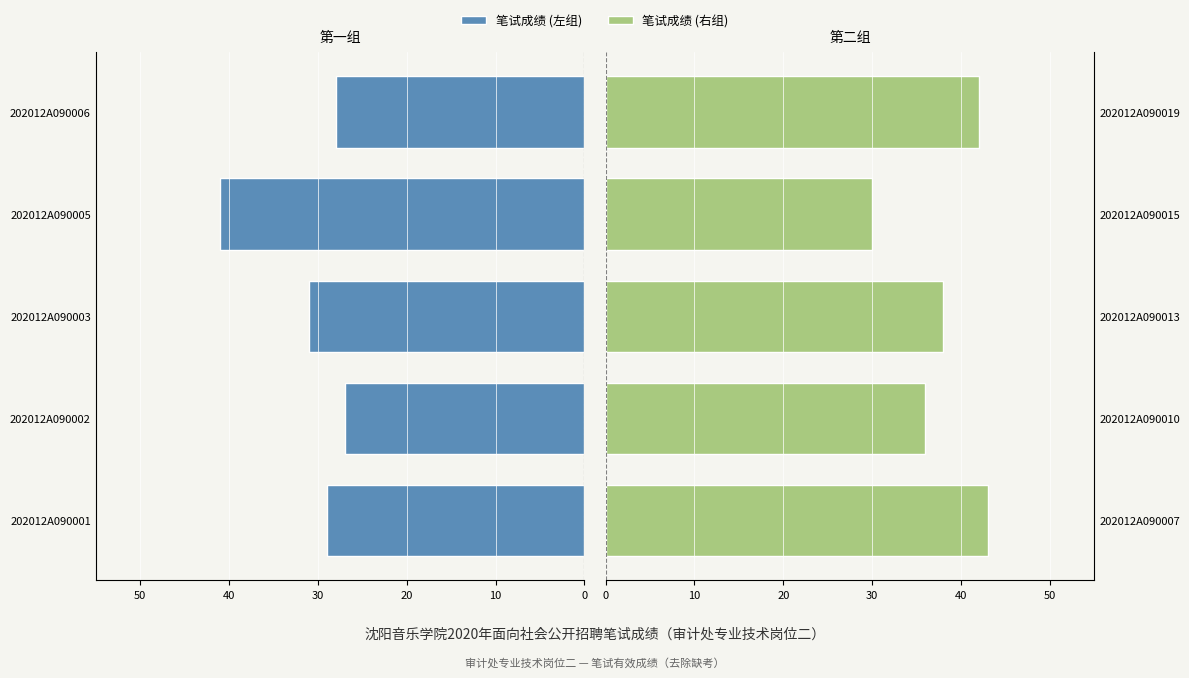

What are all the series names shown in the legend?

笔试成绩 (左组), 笔试成绩 (右组)